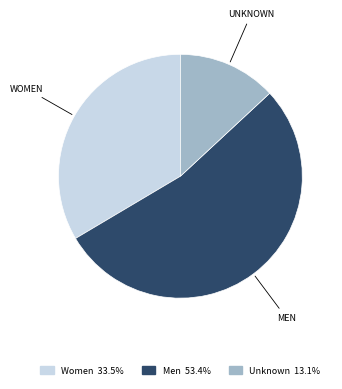

Is Men the majority of the pie?

Yes